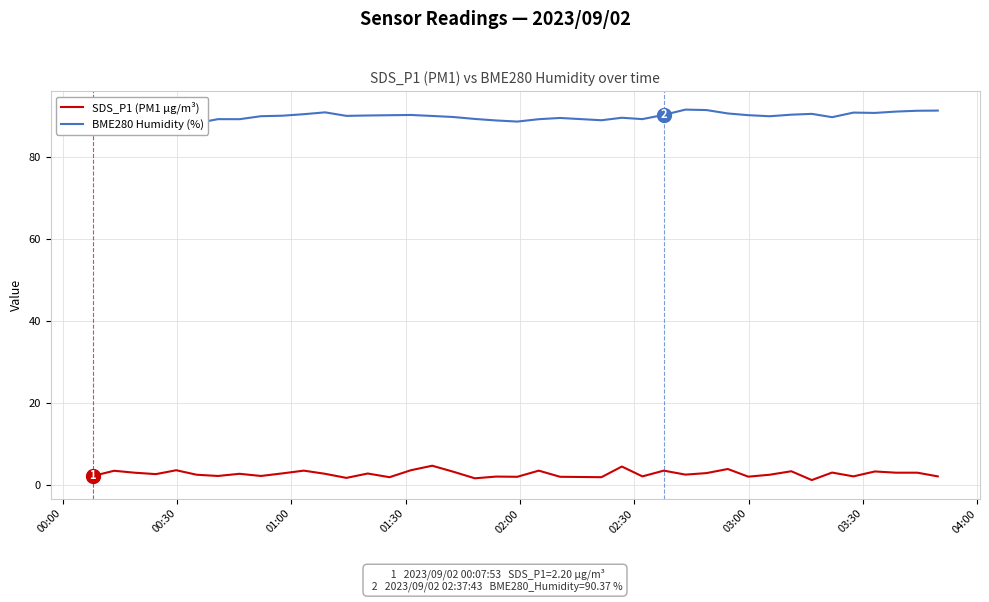

What is the average value of the BME280 Humidity (%) series?

90.0